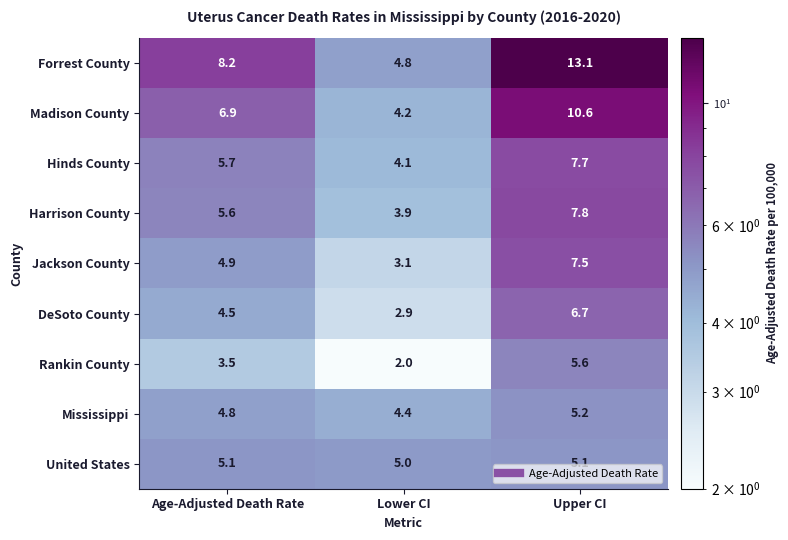

True or false: DeSoto County has a value of 1.0 at Lower CI.

False